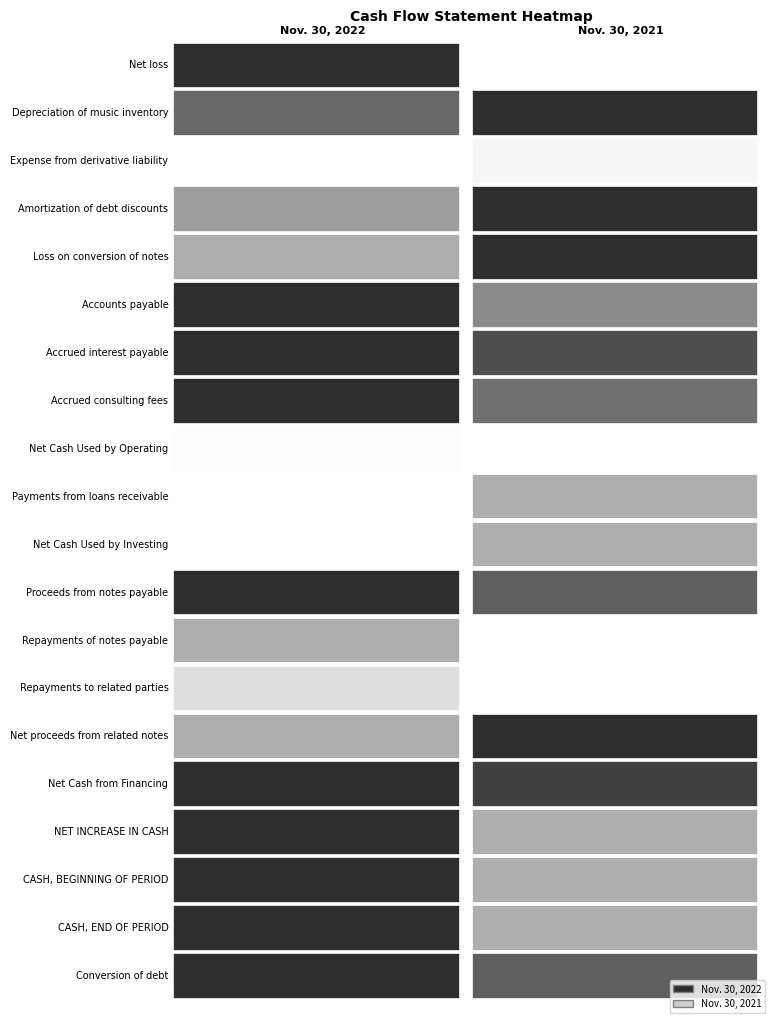

Between 0 and 1, which series saw the biggest shift?

Net loss